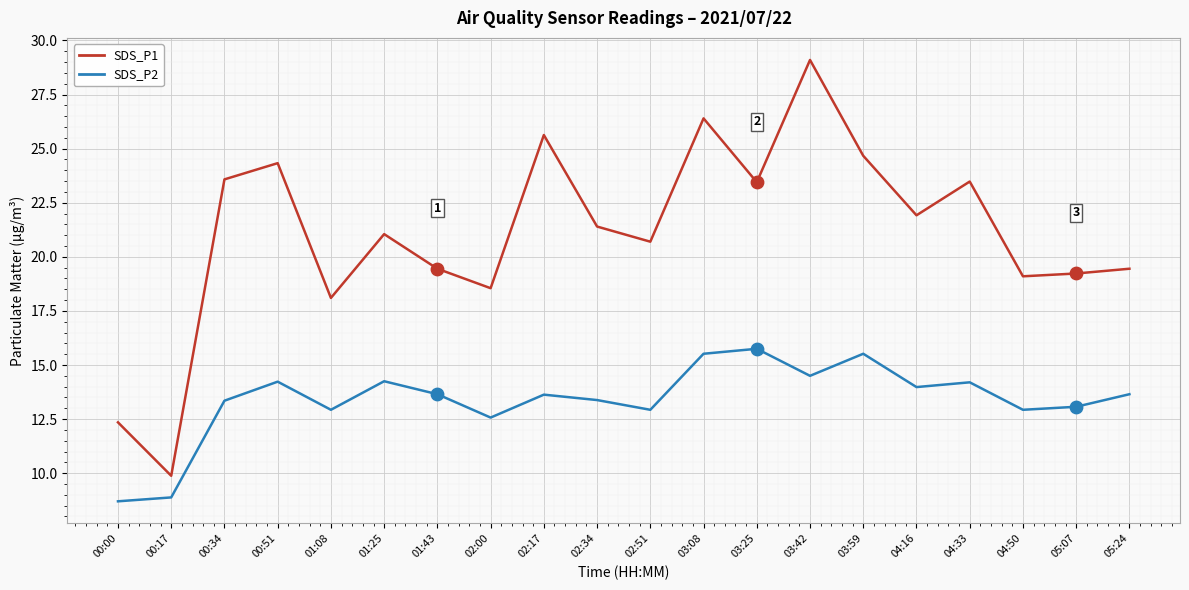

At how many categories does at least one series exceed 25?

3